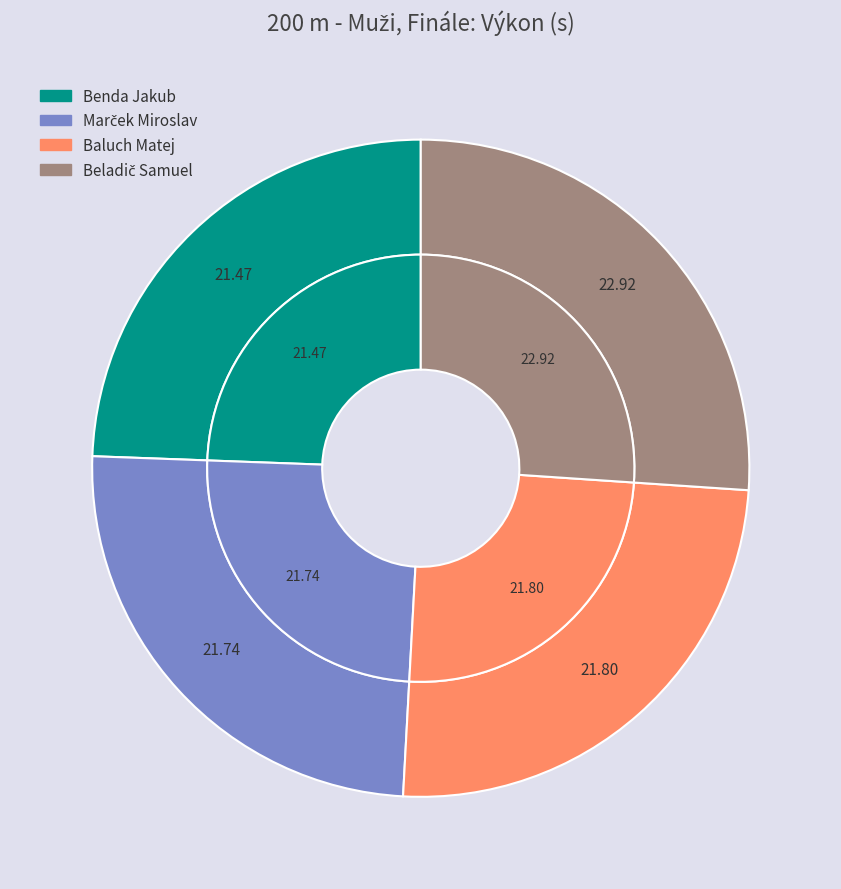

How much of the chart is everything except Marček Miroslav?

75.3%